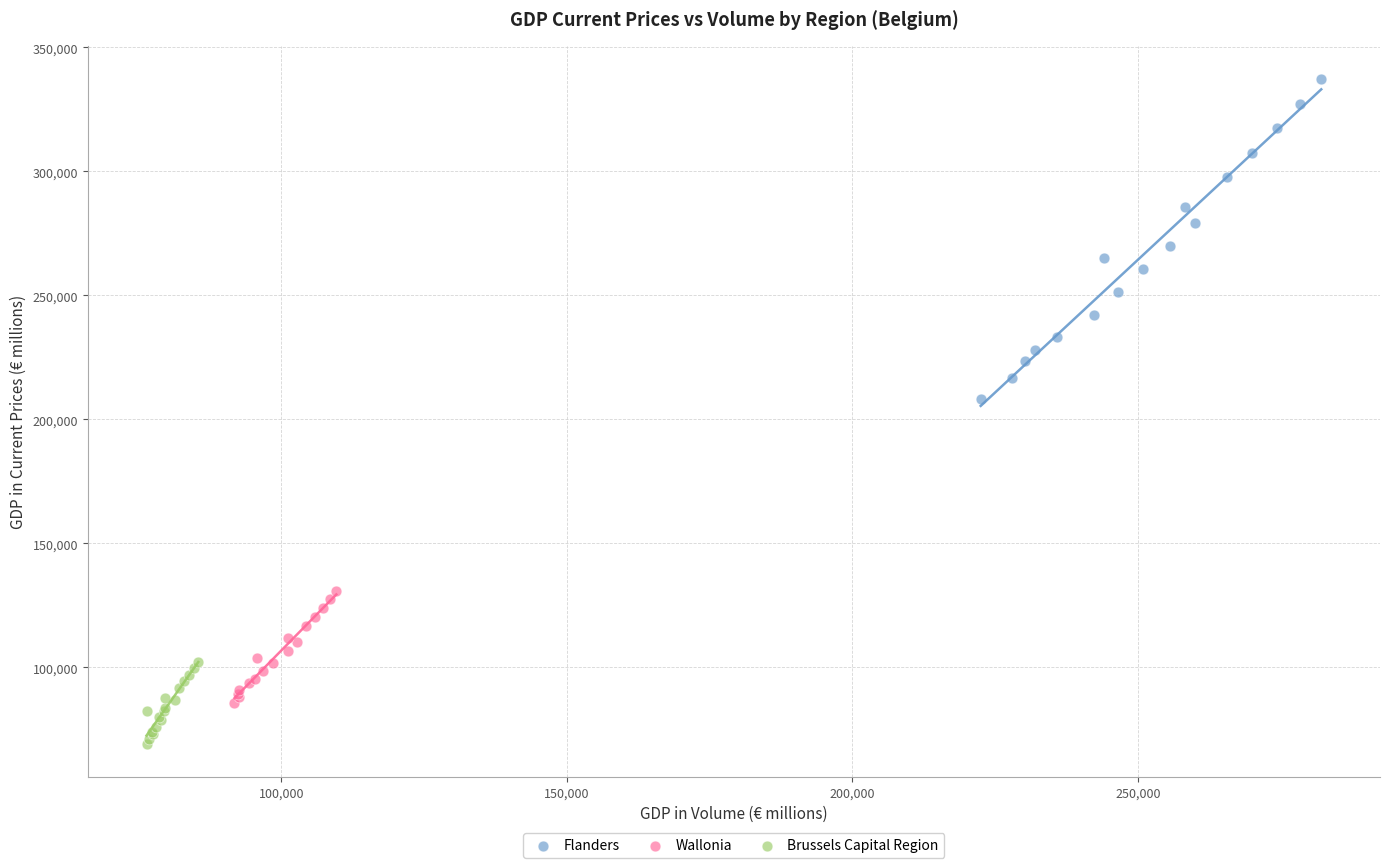

Which series contains the highest Y value?

Flanders